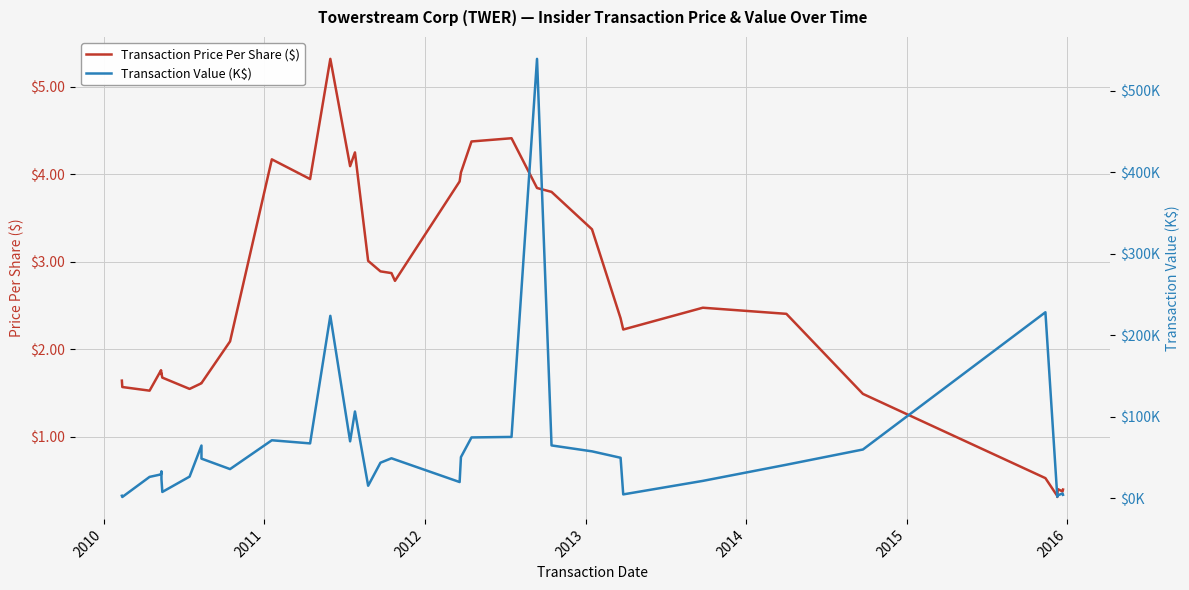

True or false: Transaction Price Per Share ($) and Transaction Value (K$) cross at least once.

True